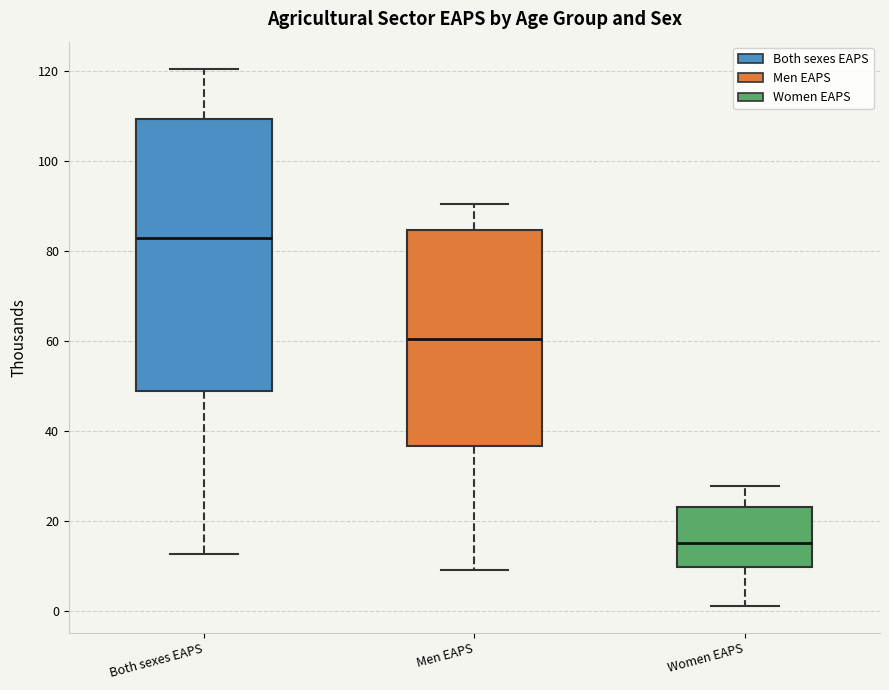

Which box is the tallest, from its lower edge to its upper edge?

Both sexes EAPS